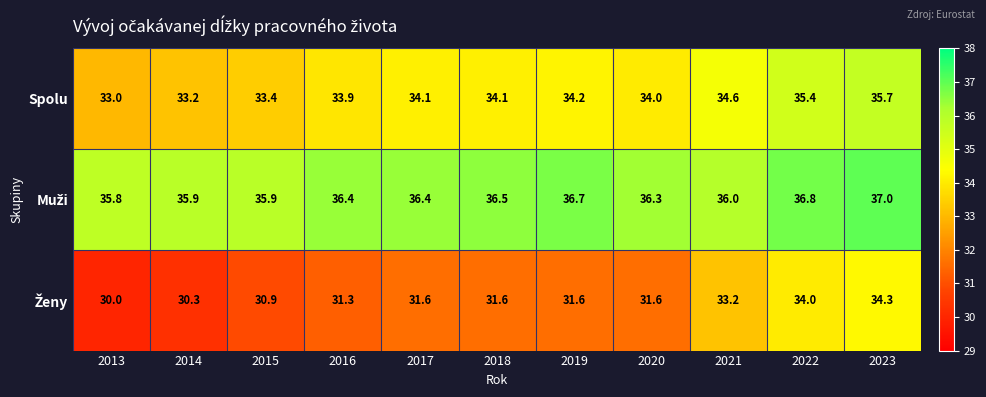

What is the total value across all series at 2020?

101.9